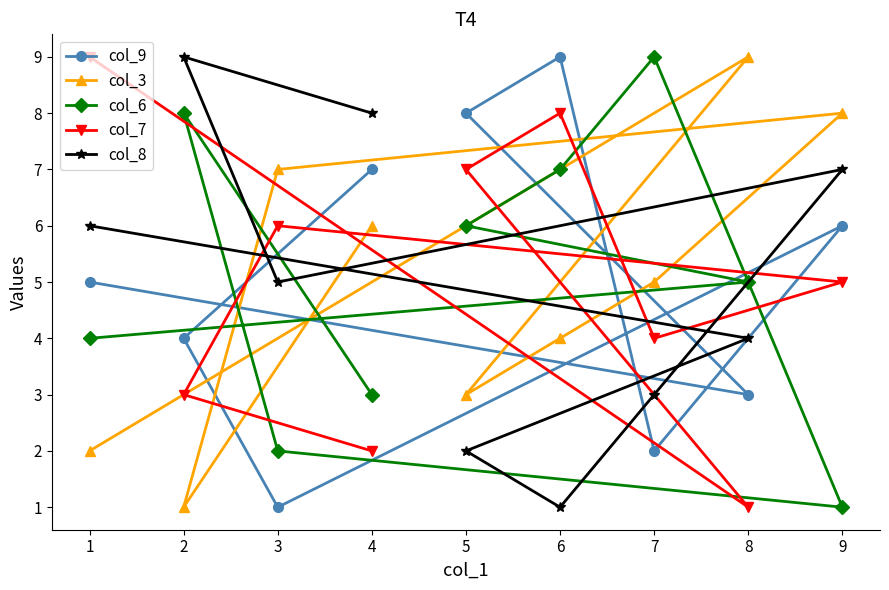

What is the lowest value of the col_9 series?

1